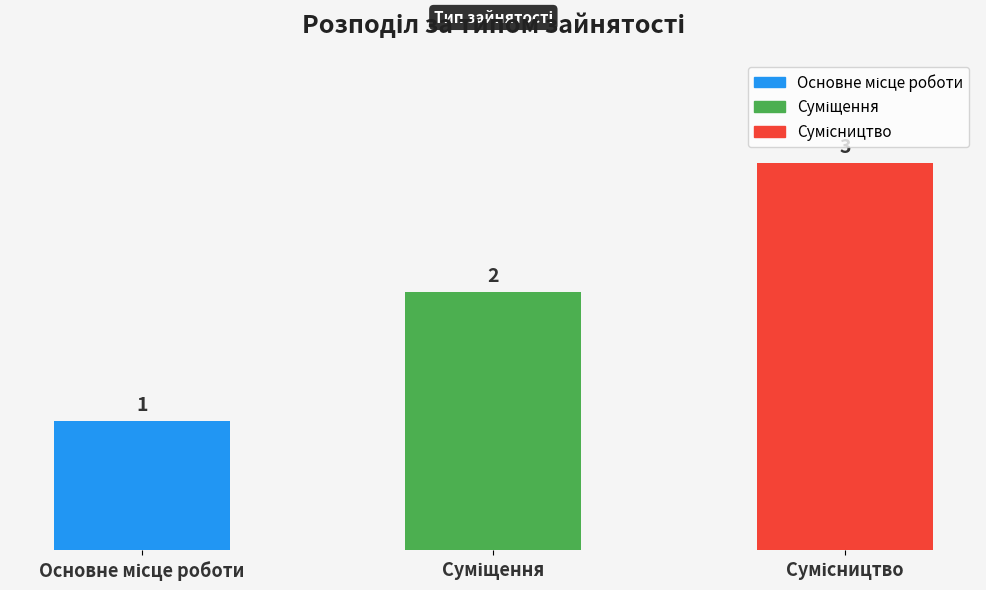

How many values are between 1 and 3?

3